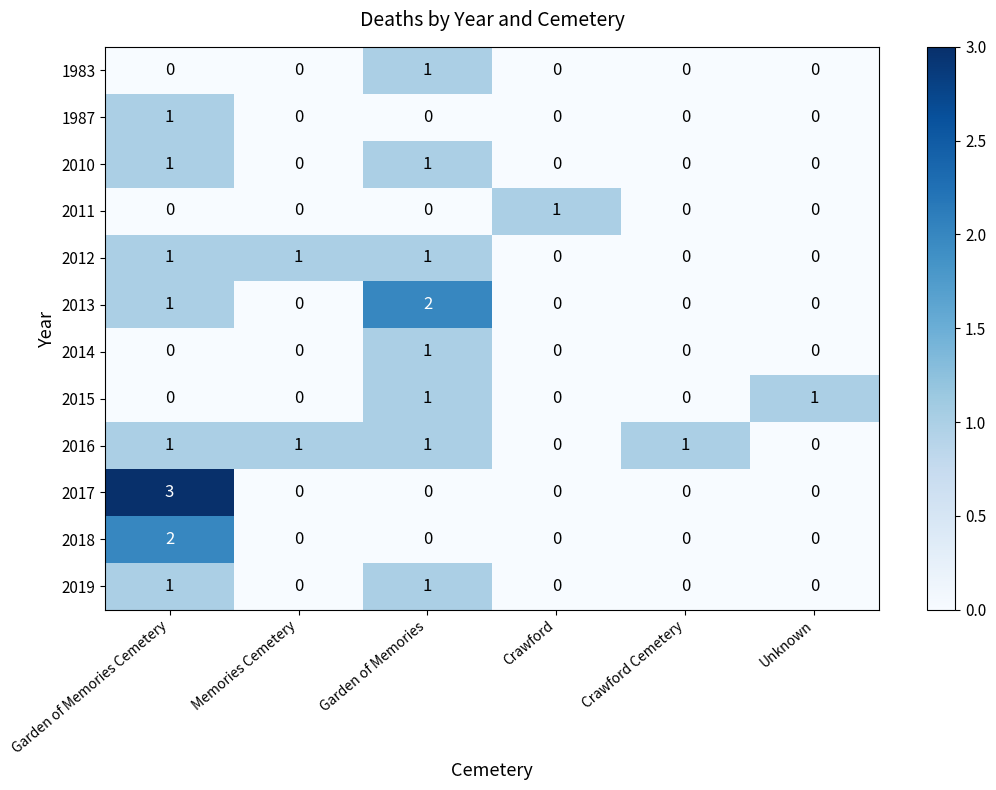

Which series changed the most between Garden of Memories Cemetery and Crawford?

2017